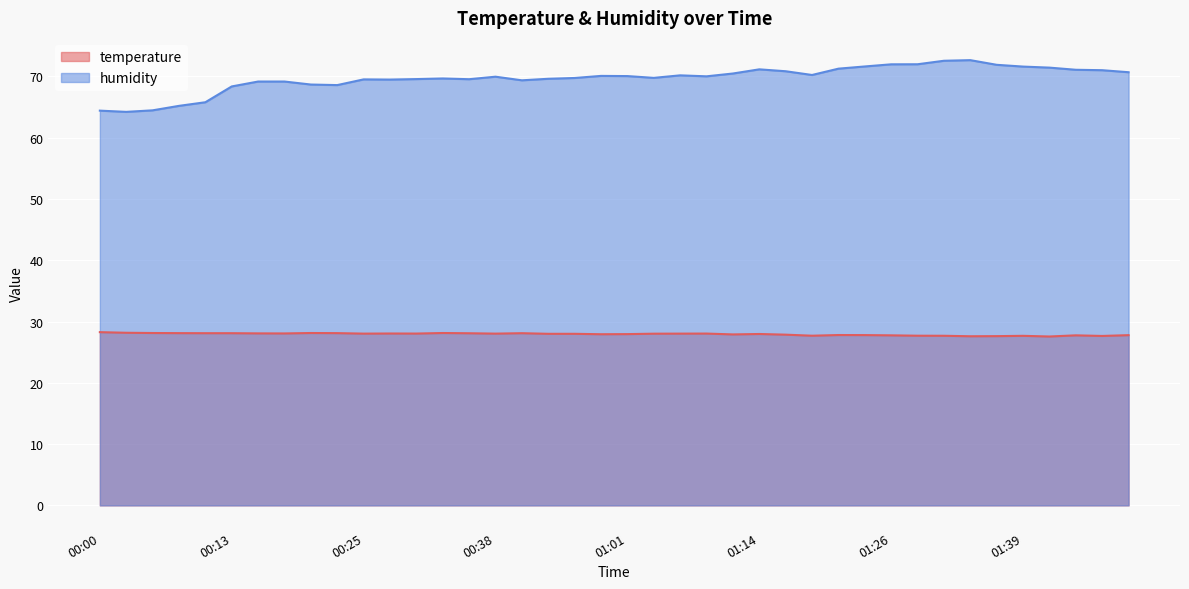

Rank the series by their average value, from highest to lowest.

humidity, temperature